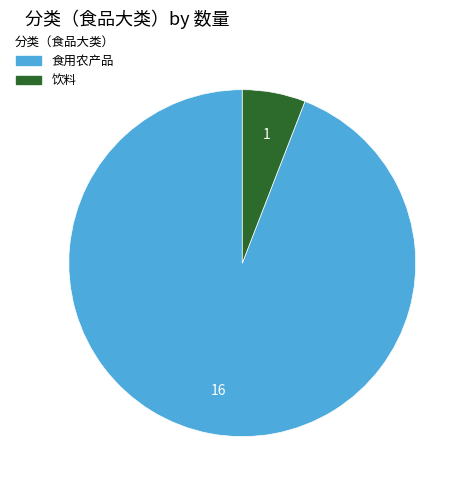

Rank the categories by value from highest to lowest.

食用农产品, 饮料